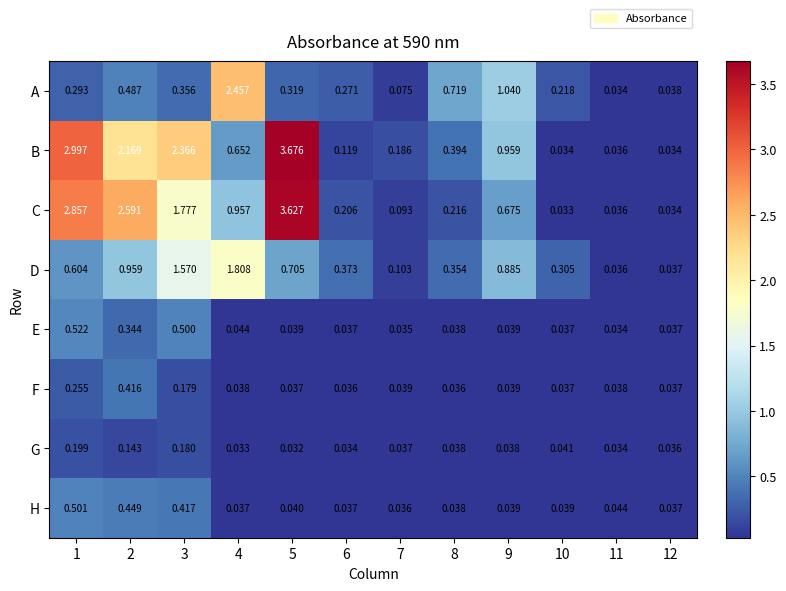

Which series has the largest range (max minus min)?

B